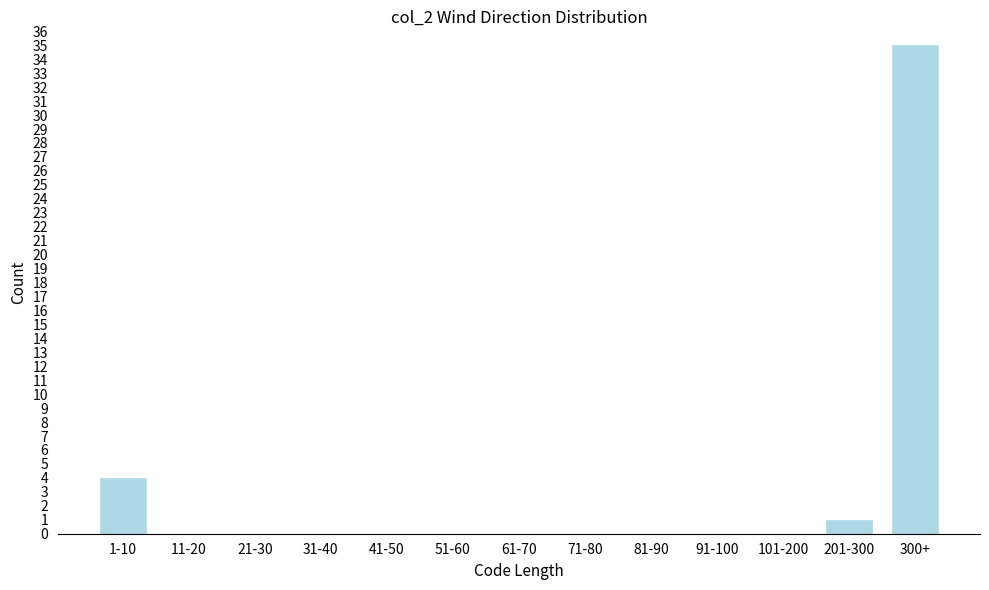

Reading right to left, what are all the values shown in this chart?

300+=35	201-300=1	101-200=0	91-100=0	81-90=0	71-80=0	61-70=0	51-60=0	41-50=0	31-40=0	21-30=0	11-20=0	1-10=4